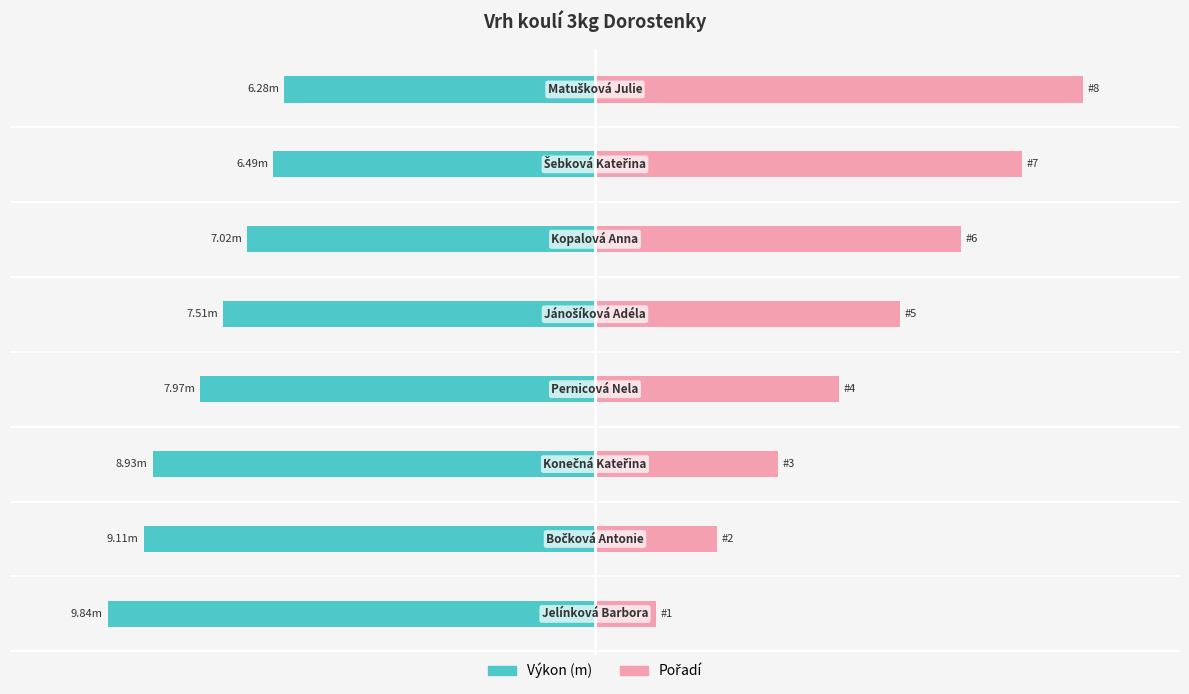

What are all the series names shown in the legend?

Výkon (m), Pořadí